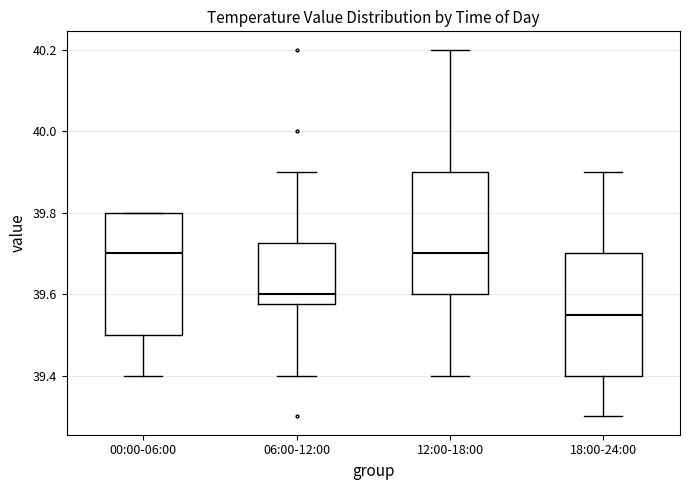

Reading left to right, transcribe this box plot: for each box, give where its median line is, the range the box spans, and where its two whiskers end, as read against the y-axis. The values are not printed on the chart, so give them approximately, as read against the axis.

00:00-06:00: median 39.70, box 39.50 to 39.80, whiskers 39.40 to 39.80
06:00-12:00: median 39.60, box 39.58 to 39.72, whiskers 39.40 to 39.90
12:00-18:00: median 39.70, box 39.60 to 39.90, whiskers 39.40 to 40.20
18:00-24:00: median 39.56, box 39.40 to 39.70, whiskers 39.30 to 39.90